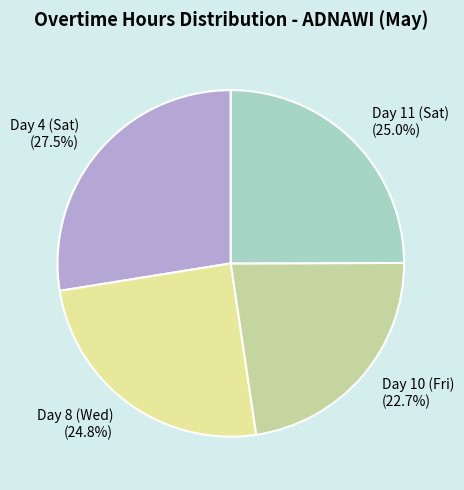

To the nearest percent, what is the difference between the largest and smallest slice percentages?

5%